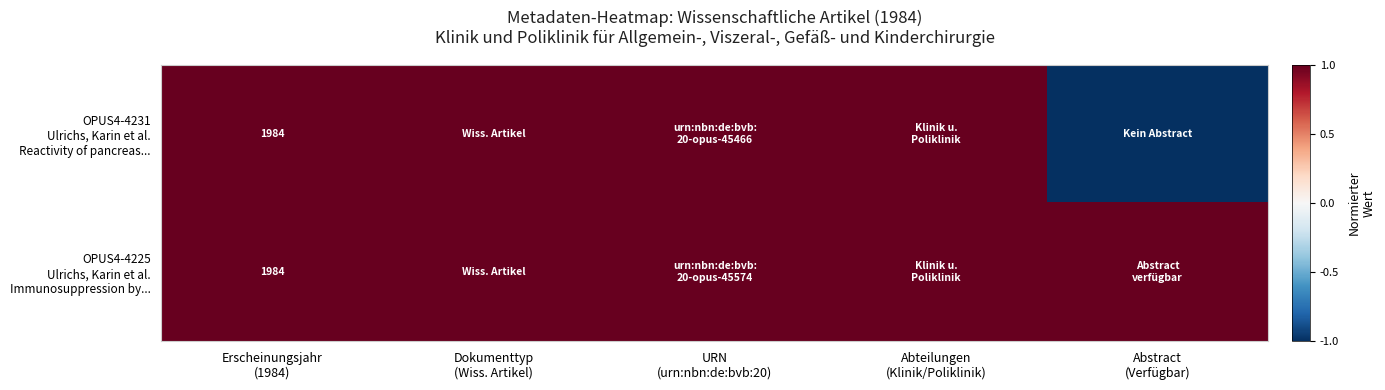

What is the minimum value shown in the chart?

-1